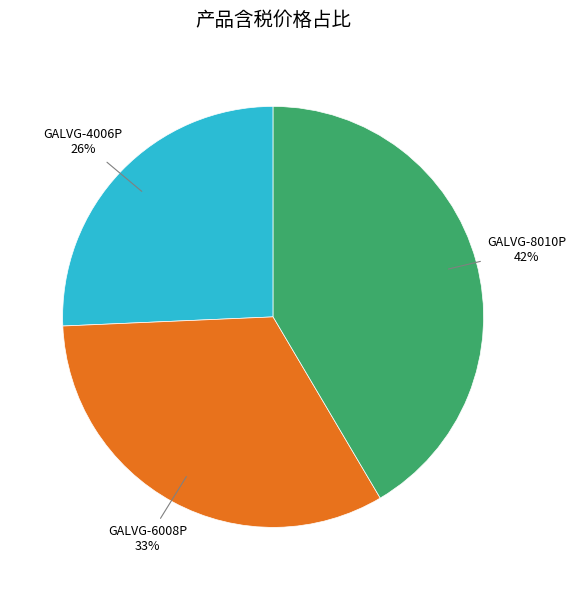

To the nearest percent, what is the difference between the largest and smallest slice percentages?

16%